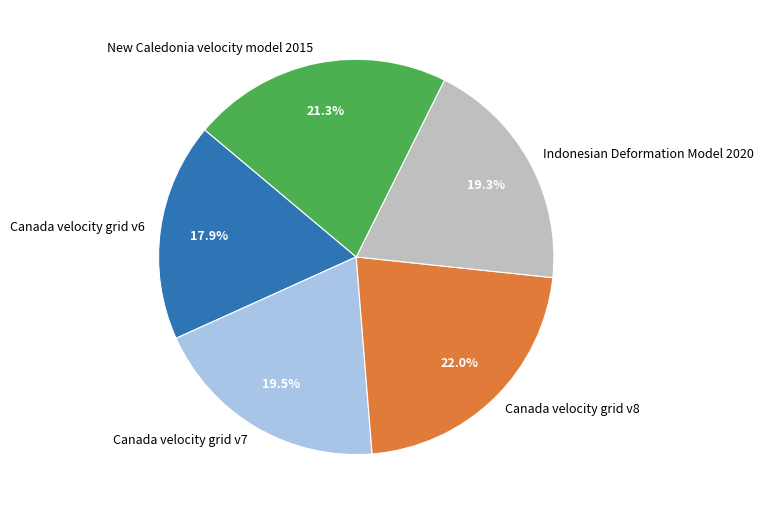

To the nearest percent, what is the average slice percentage?

20%